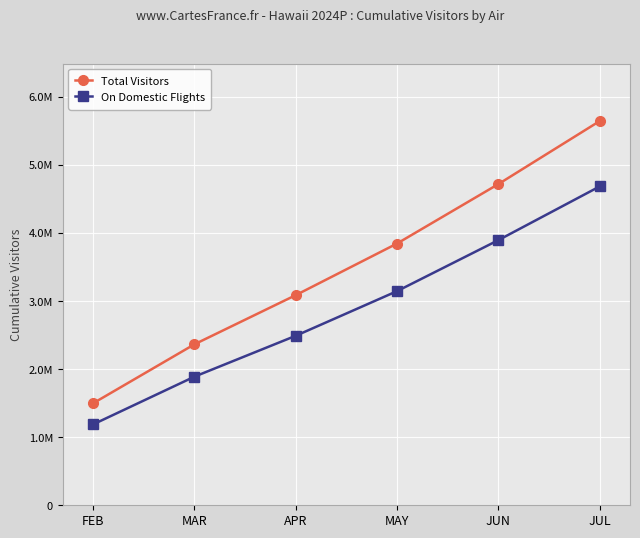

Which series has the largest total across all categories?

Total Visitors